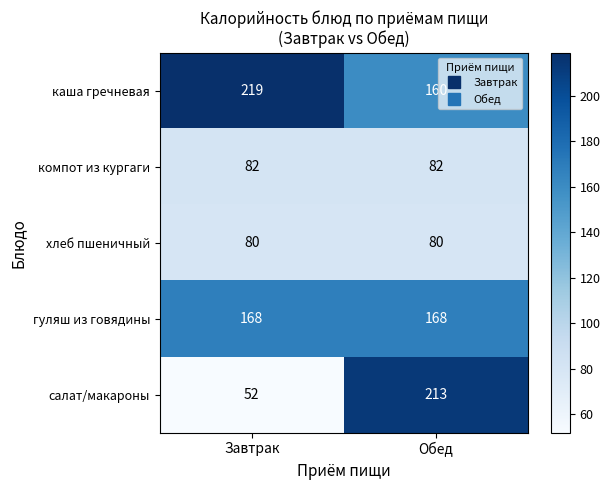

List the series in order of their peak value, highest first.

каша гречневая, салат/макароны, гуляш из говядины, компот из кургаги, хлеб пшеничный